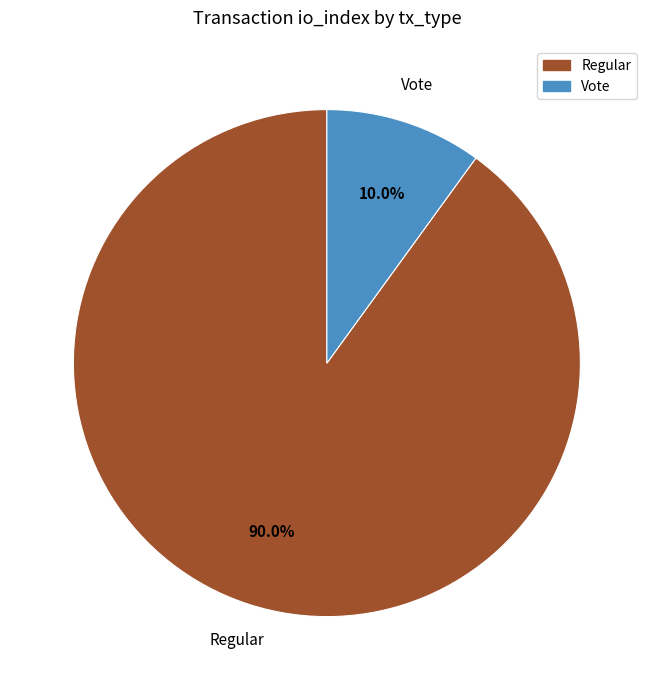

What is the smallest slice in the pie chart?

Vote